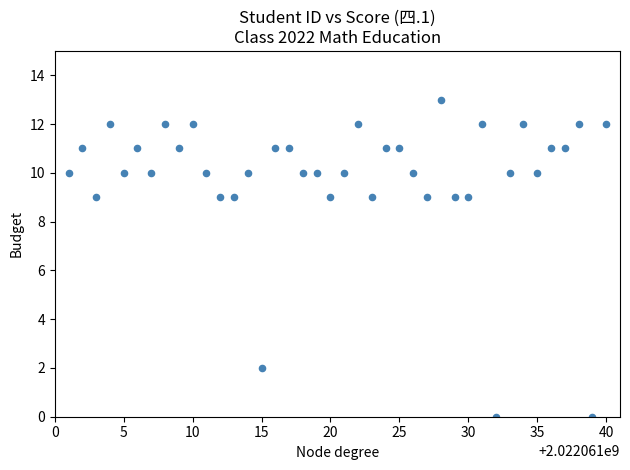

What is the range of Y values (max minus min)?

13